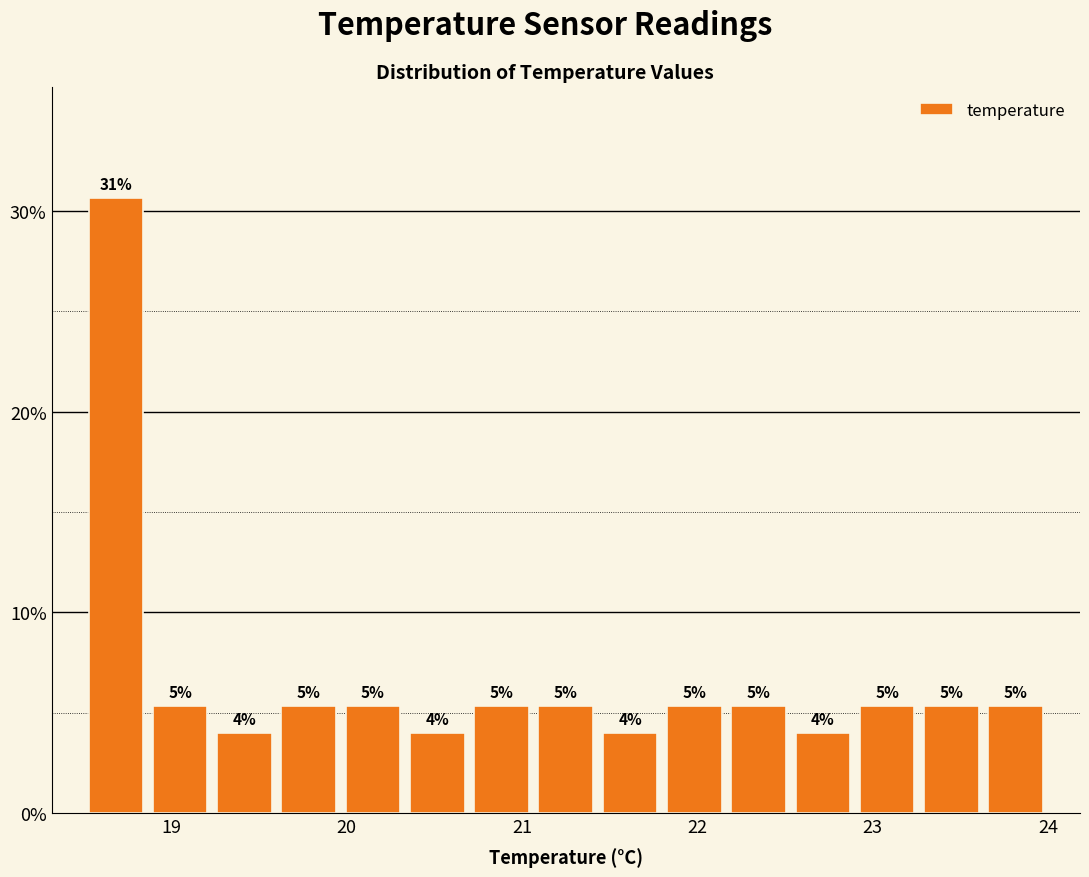

Around what value on the x-axis is the tallest bar? Give the approximate position of its centre, as read against the axis.

18.7